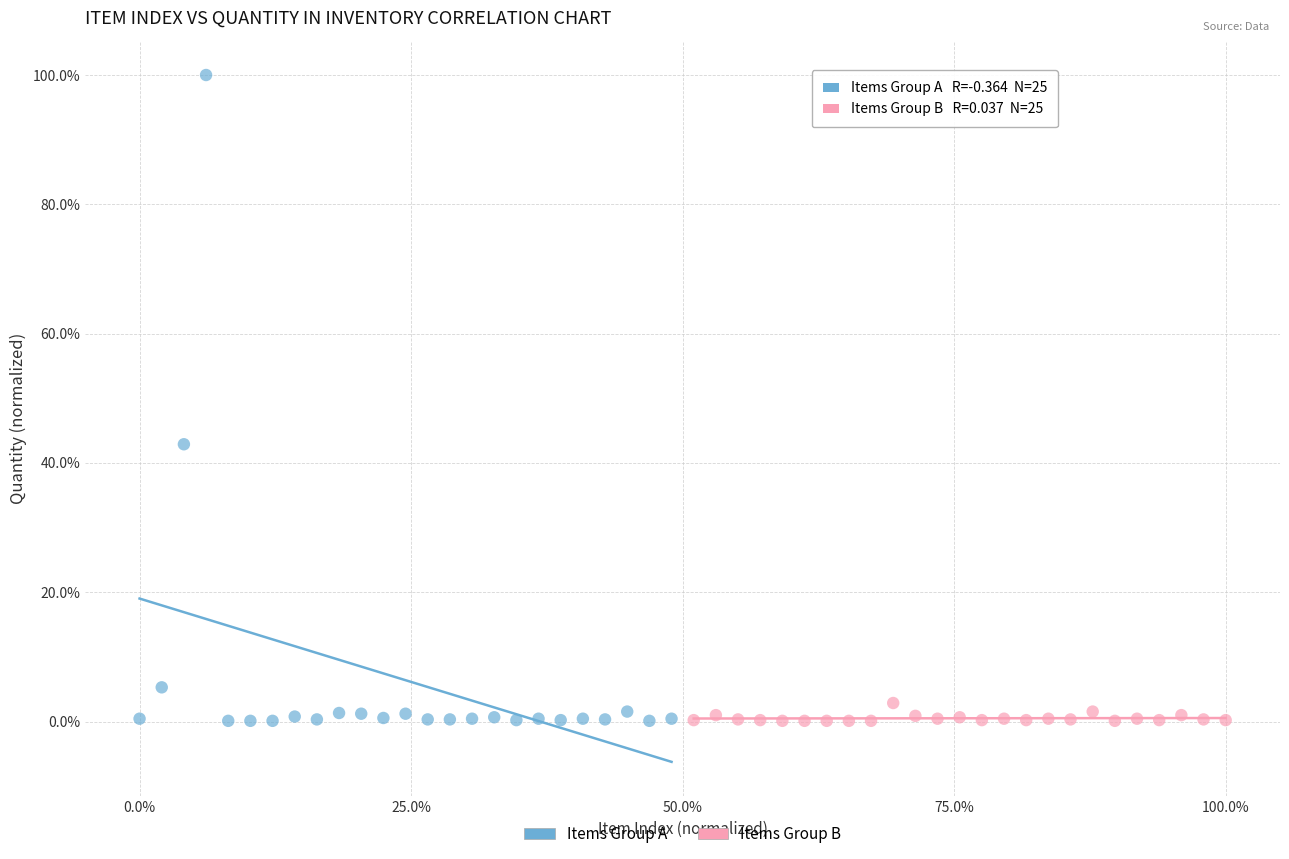

Which series reaches the maximum Y coordinate?

Items Group A